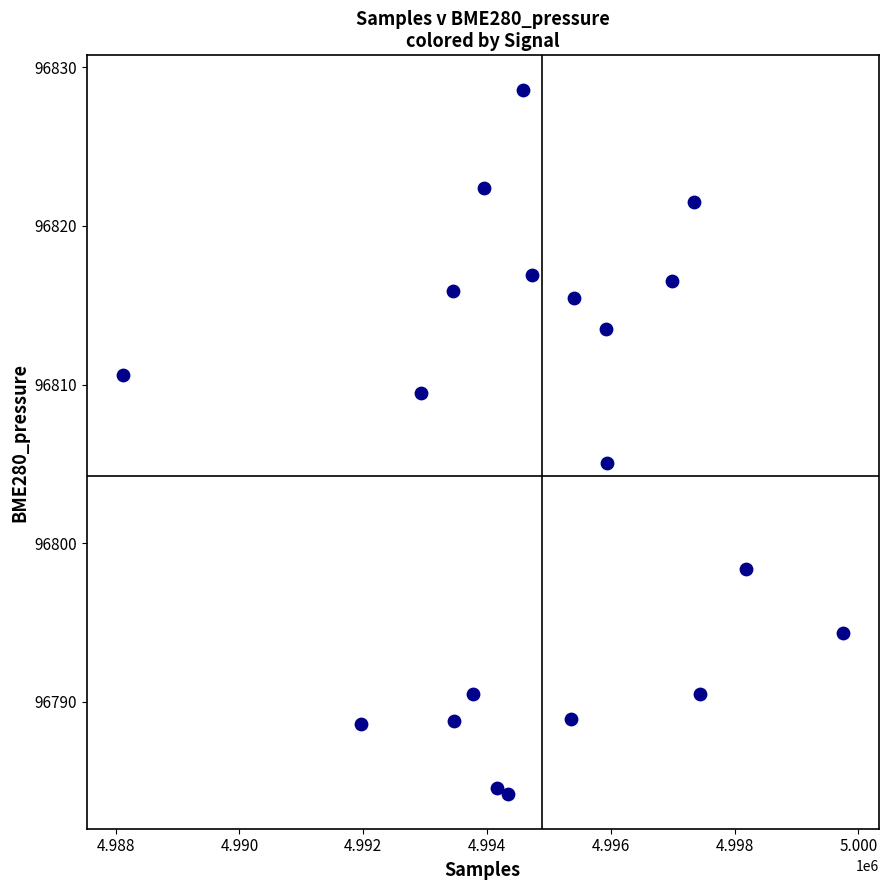

What Y value in the scatter plot is closest to 96806?

96805.1